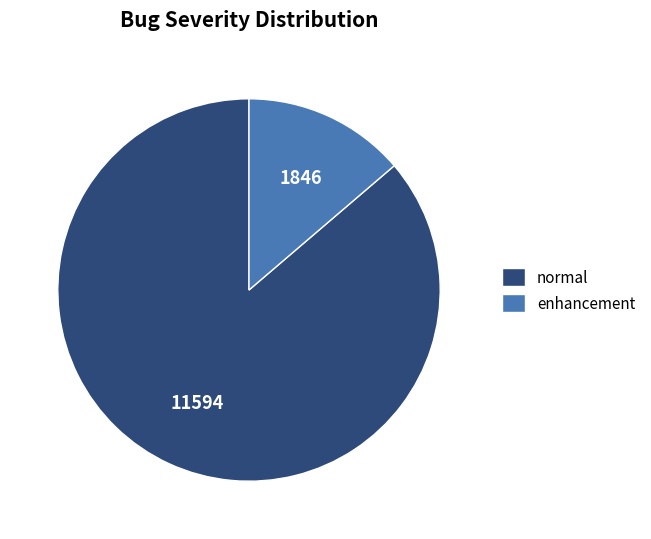

Which slice is the smallest?

enhancement